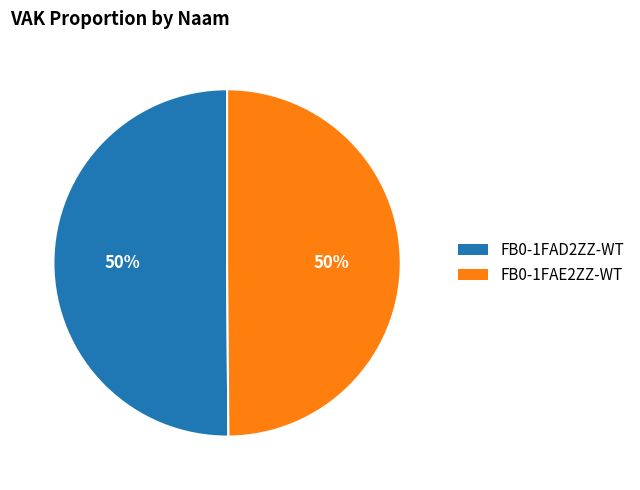

What is the ratio of the value at FB0-1FAE2ZZ-WT to the value at FB0-1FAD2ZZ-WT?

1.0